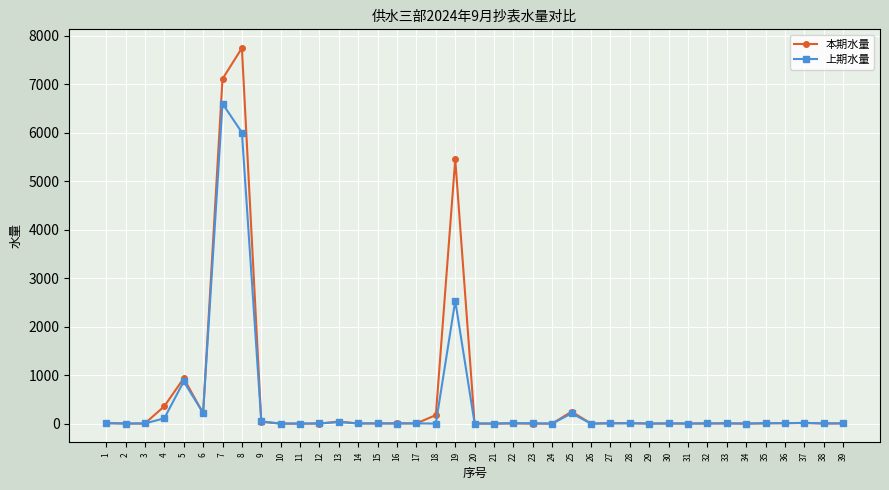

Rank the series by their maximum value, from lowest to highest.

上期水量, 本期水量